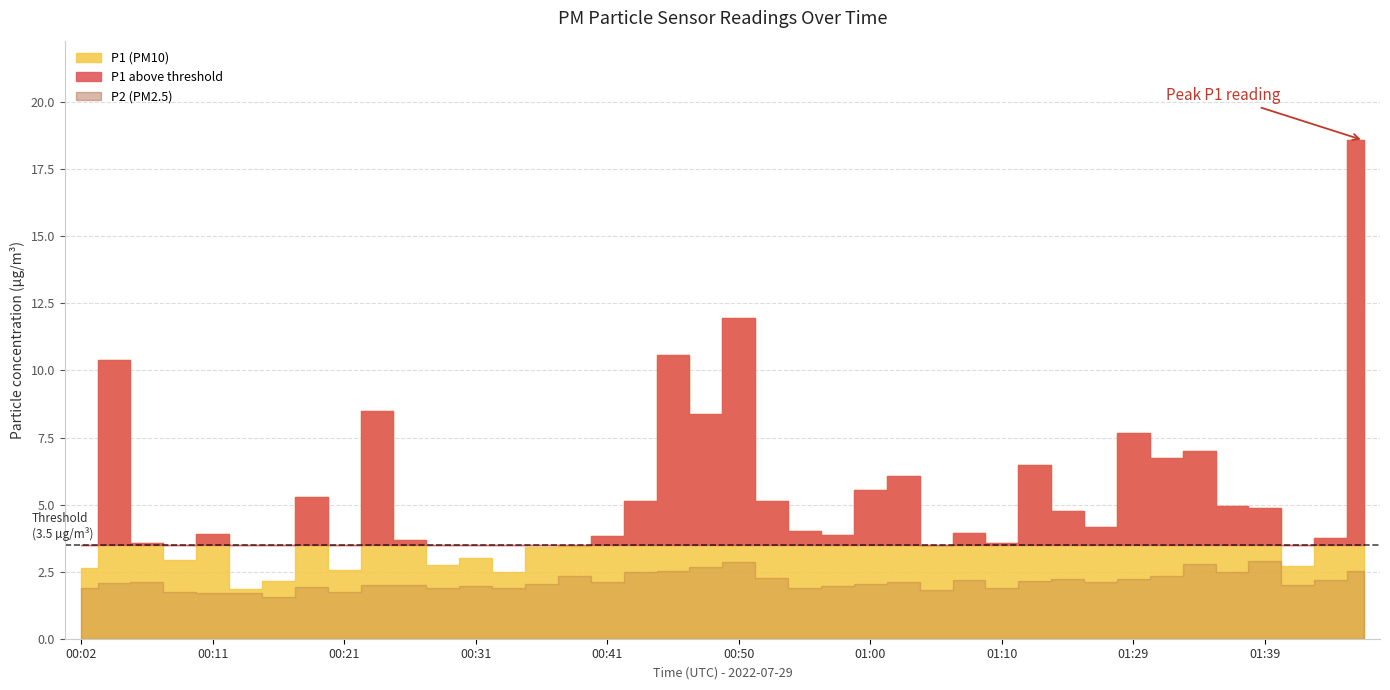

Which series has the widest spread of values?

P1